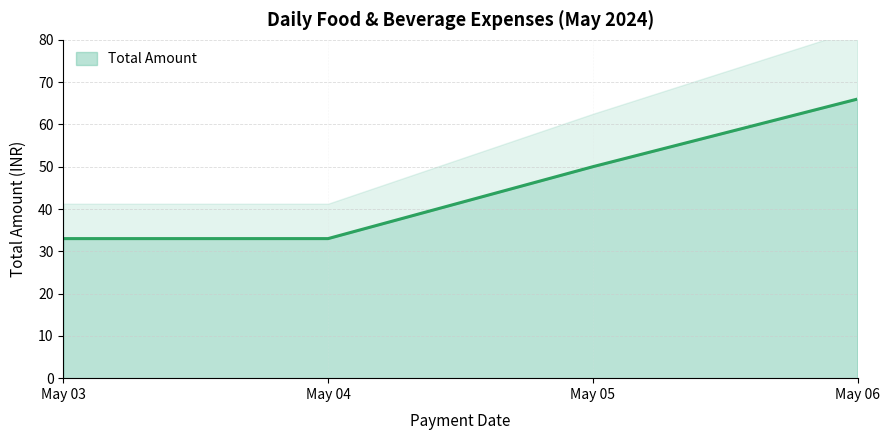

The value of Total Amount at May 05 is 50. True or false?

True